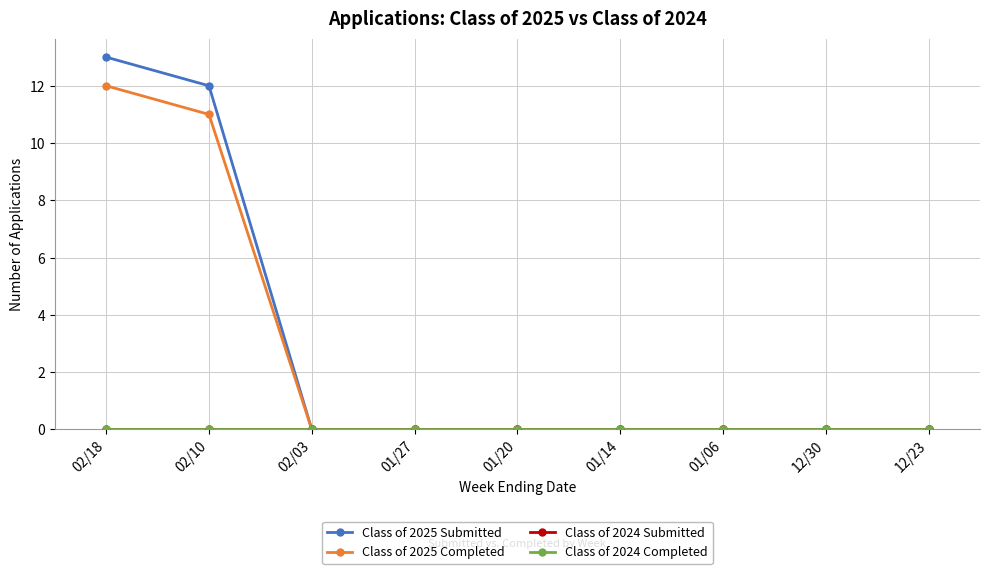

Reading right to left, transcribe all the data shown in this chart.

Class of 2025 Submitted: 0	0	0	0	0	0	0	12	13
Class of 2025 Completed: 0	0	0	0	0	0	0	11	12
Class of 2024 Submitted: 0	0	0	0	0	0	0	0	0
Class of 2024 Completed: 0	0	0	0	0	0	0	0	0